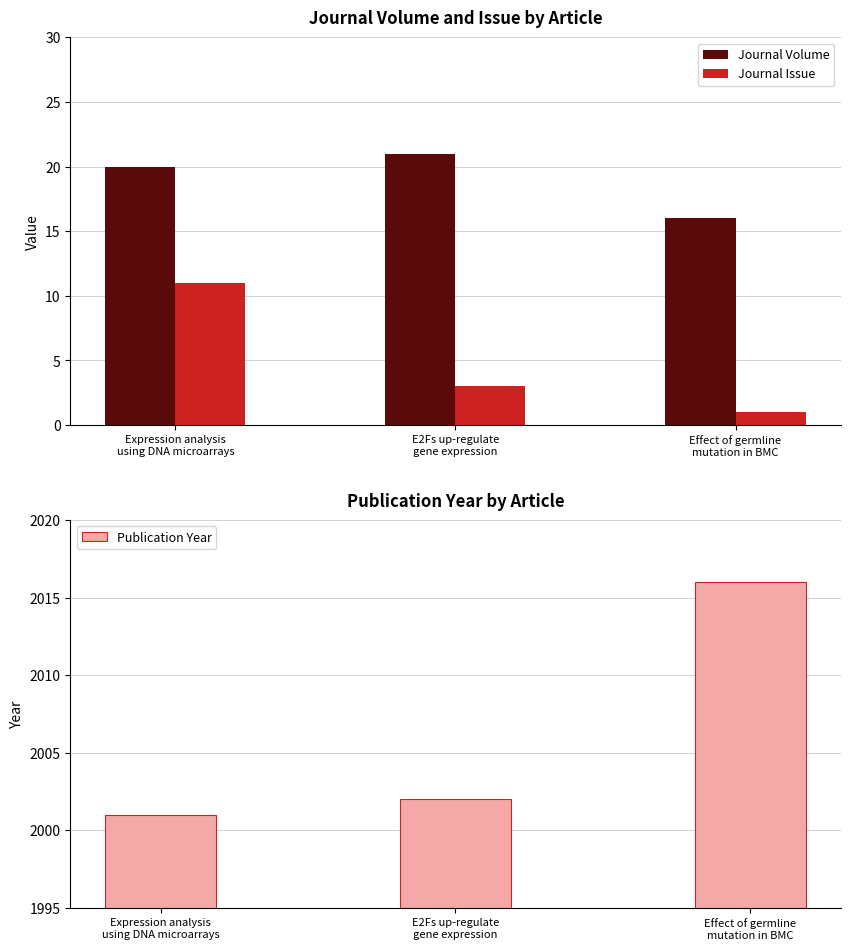

At which label does Journal Issue reach its minimum?

Effect of germline
mutation in BMC